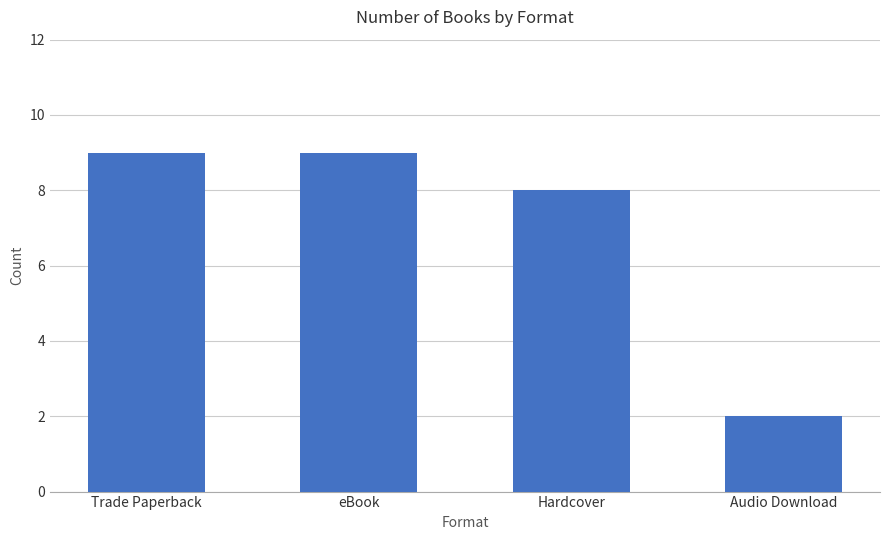

Are the bars grouped side by side (vs. stacked)?

No